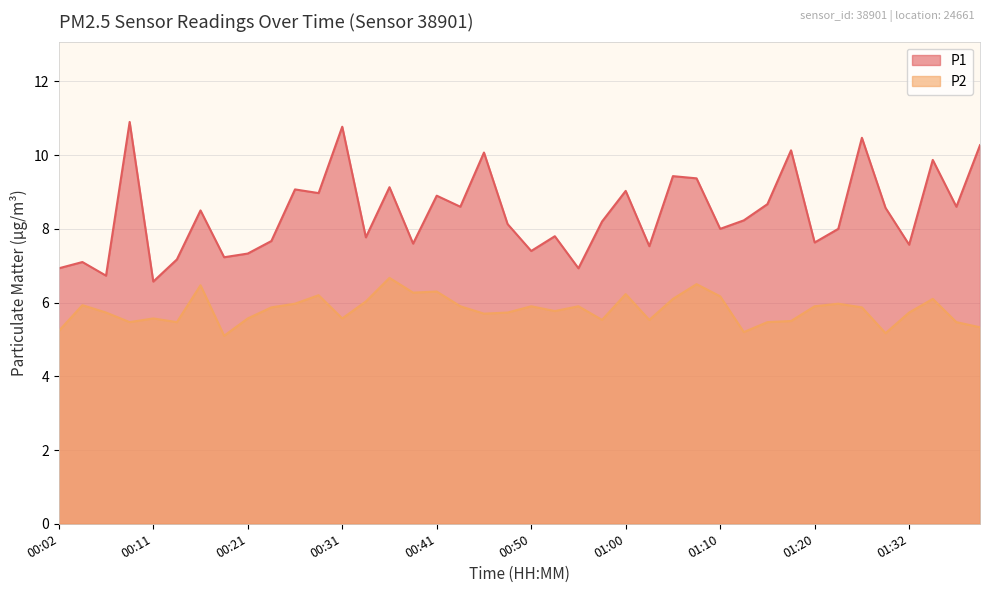

True or false: P1 and P2 cross at least once.

False